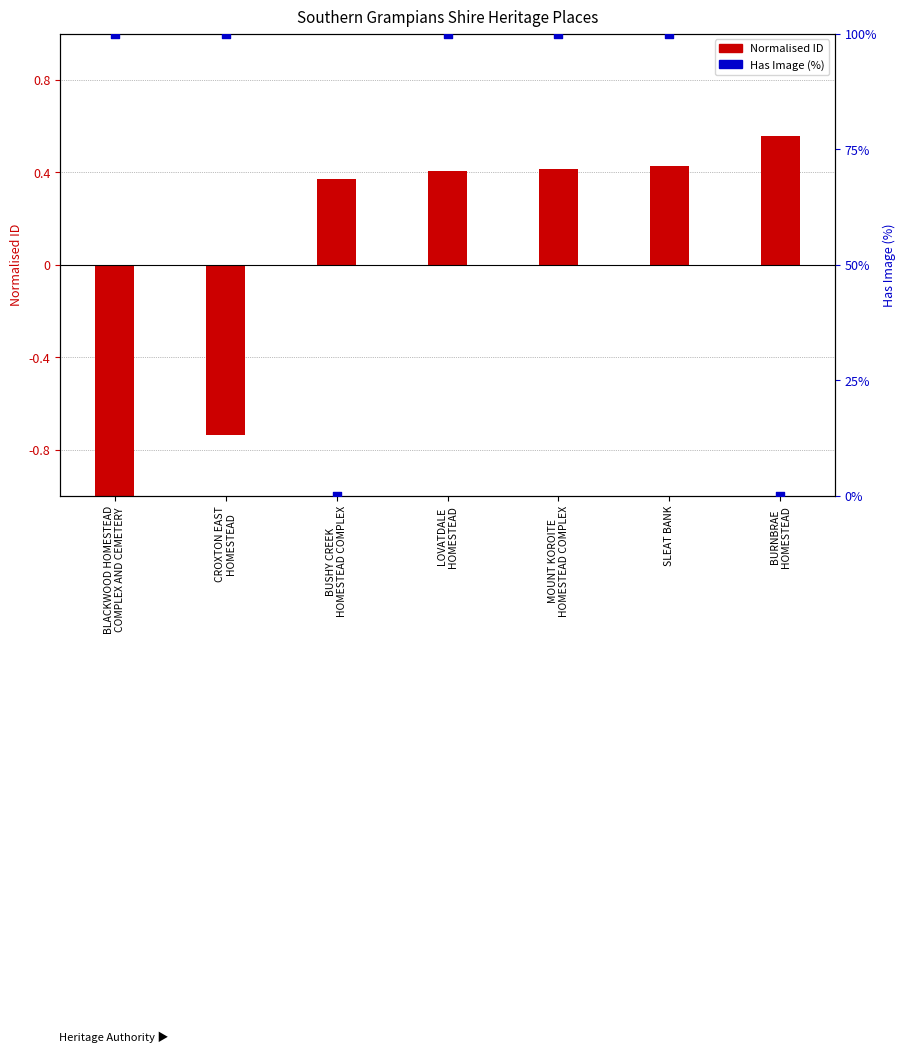

What is the change in value from MOUNT KOROITE
HOMESTEAD COMPLEX to BURNBRAE
HOMESTEAD?

-100